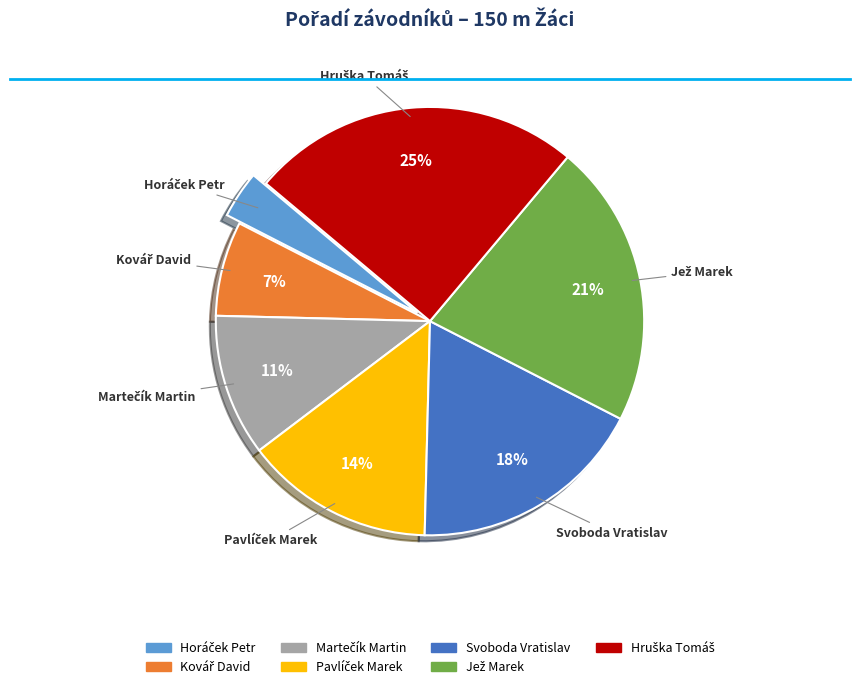

To the nearest percent, what is the difference between the largest and smallest slice percentages?

21%